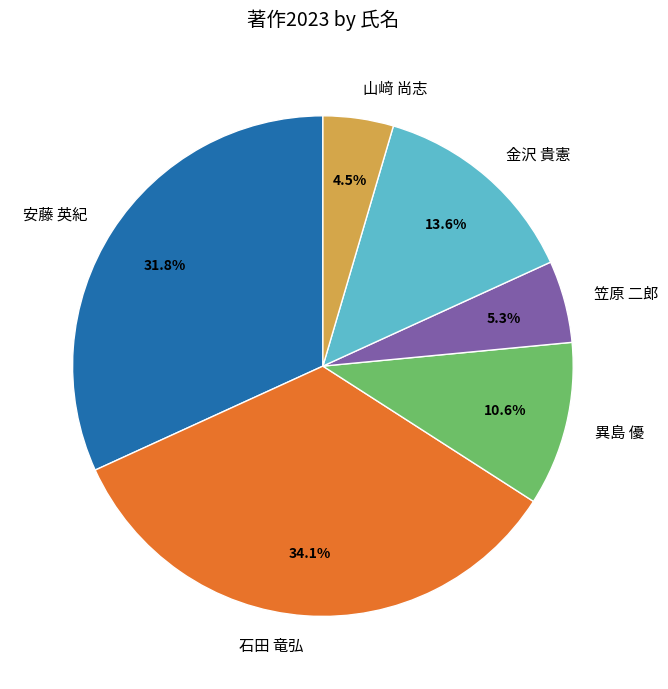

Count the number of slices in the pie.

6